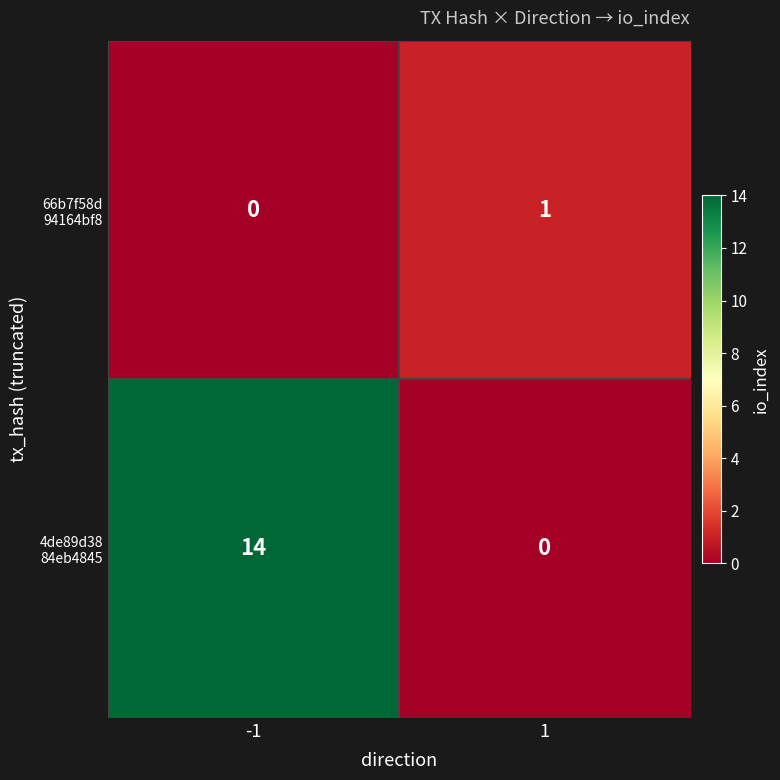

What is the spread (max minus min) of values at -1?

14